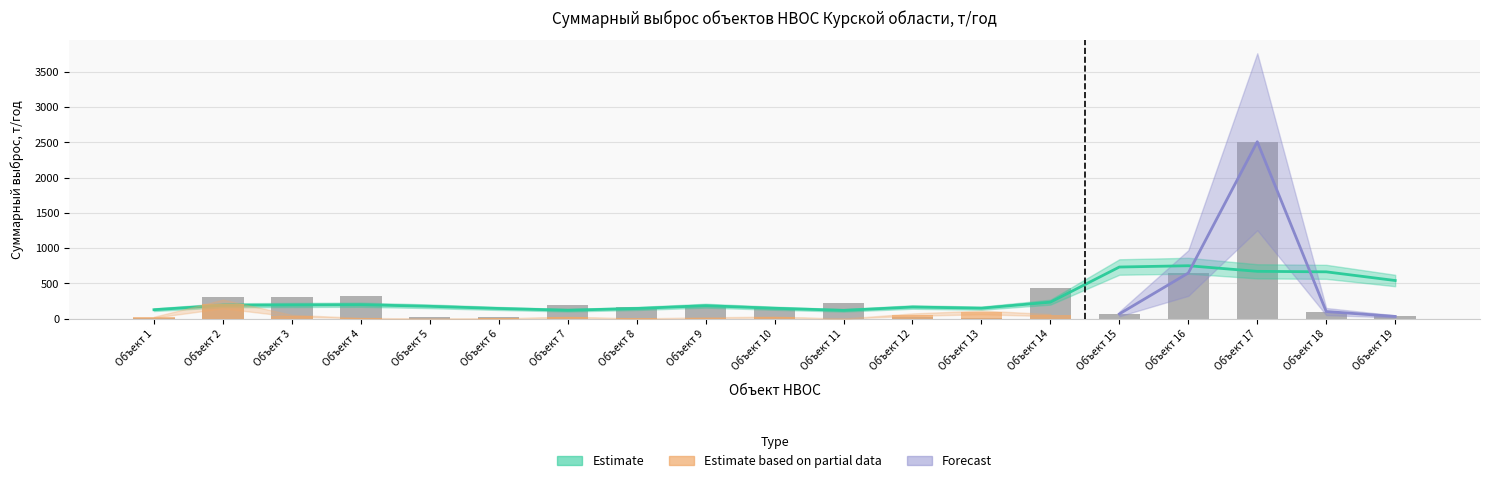

The value at Объект 4 is 413.2. True or false?

False